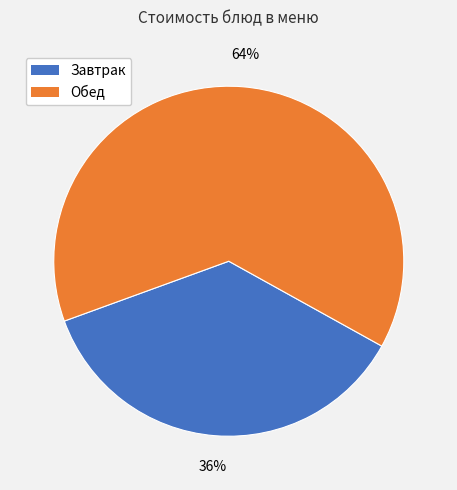

What percentage is the Обед slice, to the nearest percent?

64%